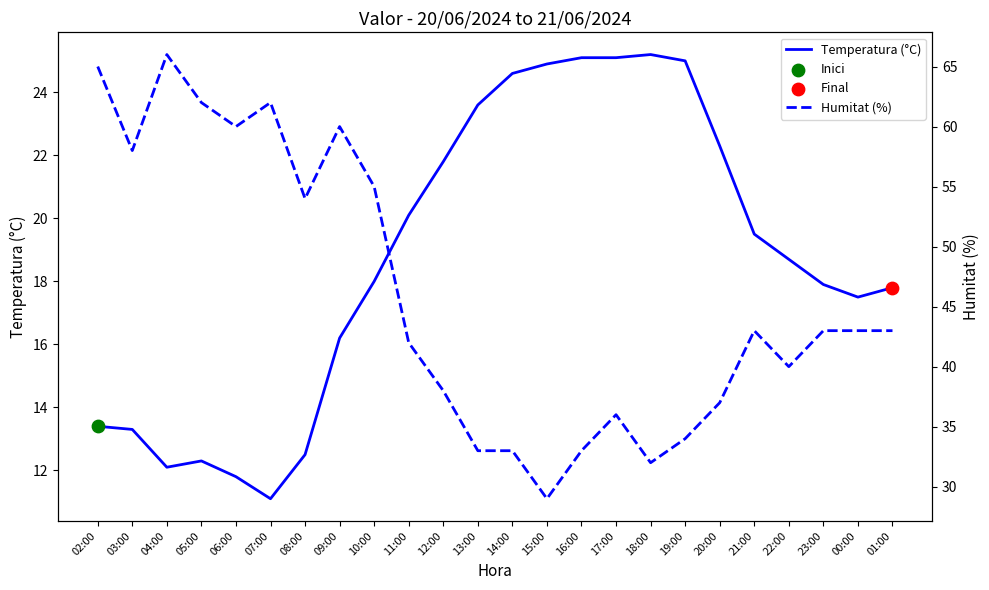

What are all the series names shown in the legend?

Temperatura (°C), Humitat (%)